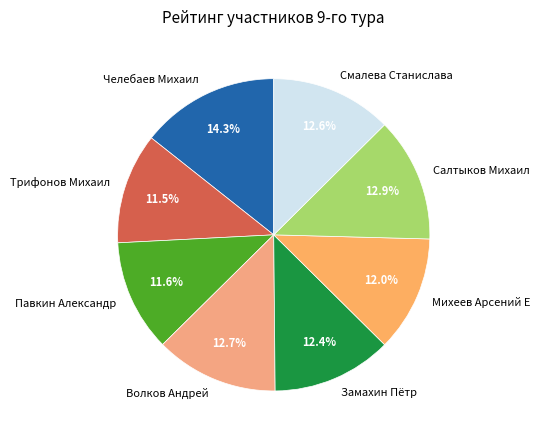

The Салтыков Михаил slice represents 13% of the pie. True or false?

True